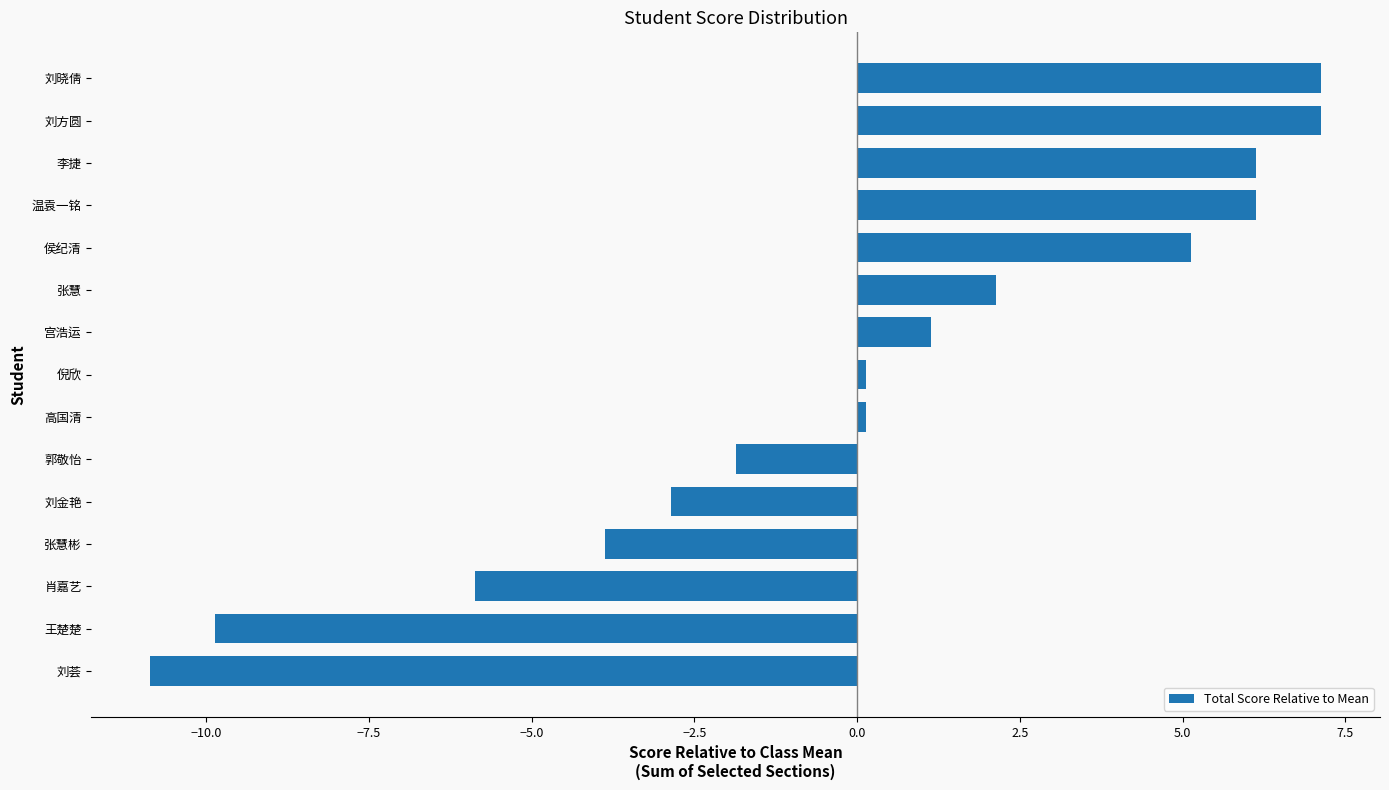

Reading bottom to top, transcribe all the data shown in this chart.

-10.9	-9.9	-5.9	-3.9	-2.9	-1.9	0.1	0.1	1.1	2.1	5.1	6.1	6.1	7.1	7.1